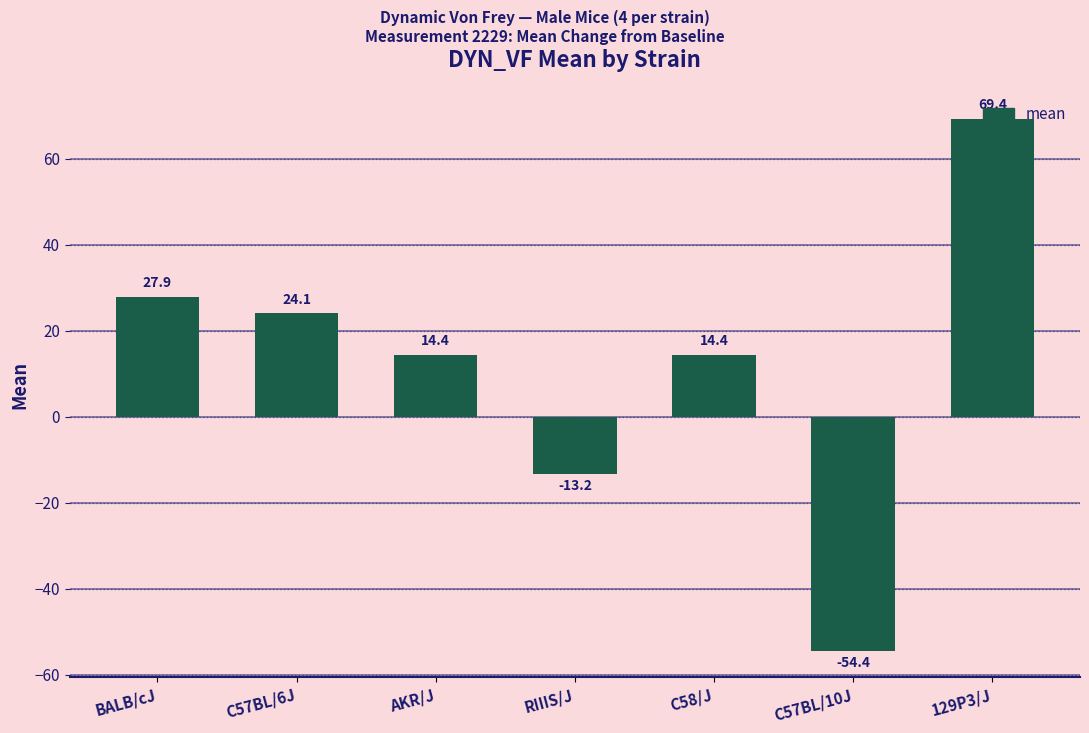

What is the label of the 3rd bar from the right?

C58/J